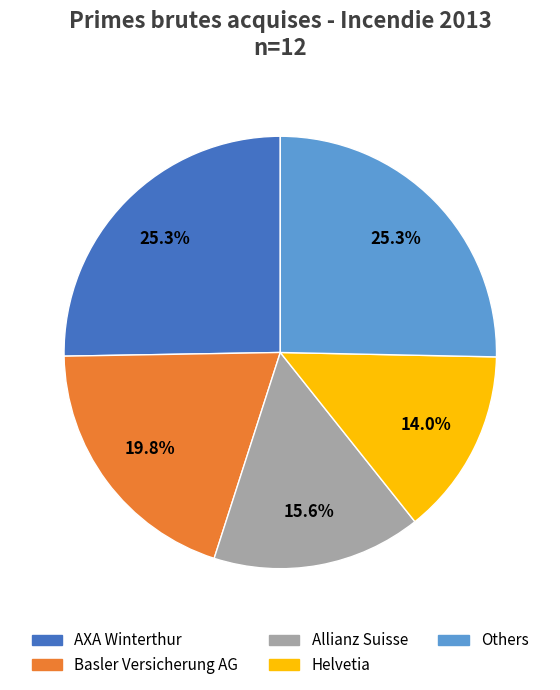

To the nearest percent, what percentage of the pie is Helvetia?

14%